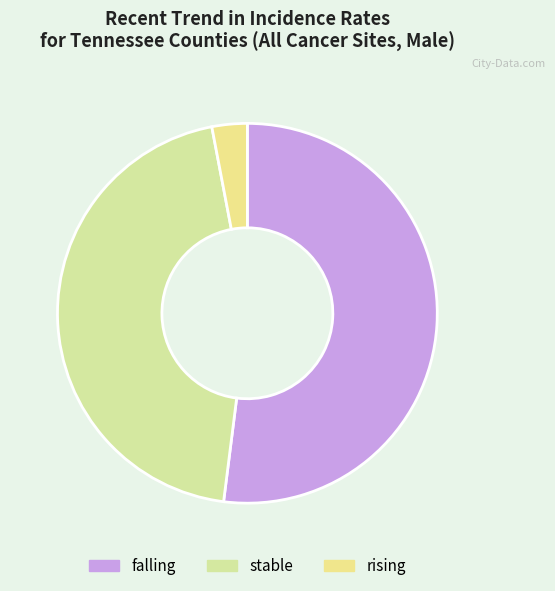

What is the smallest slice in the pie chart?

rising